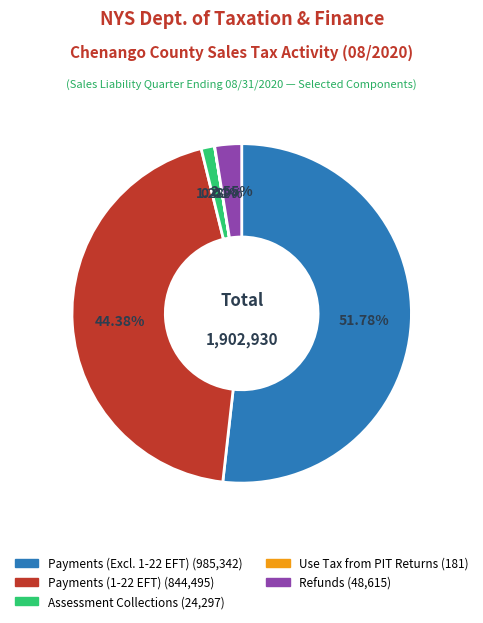

Is there any slice that represents more than half of the pie?

Yes